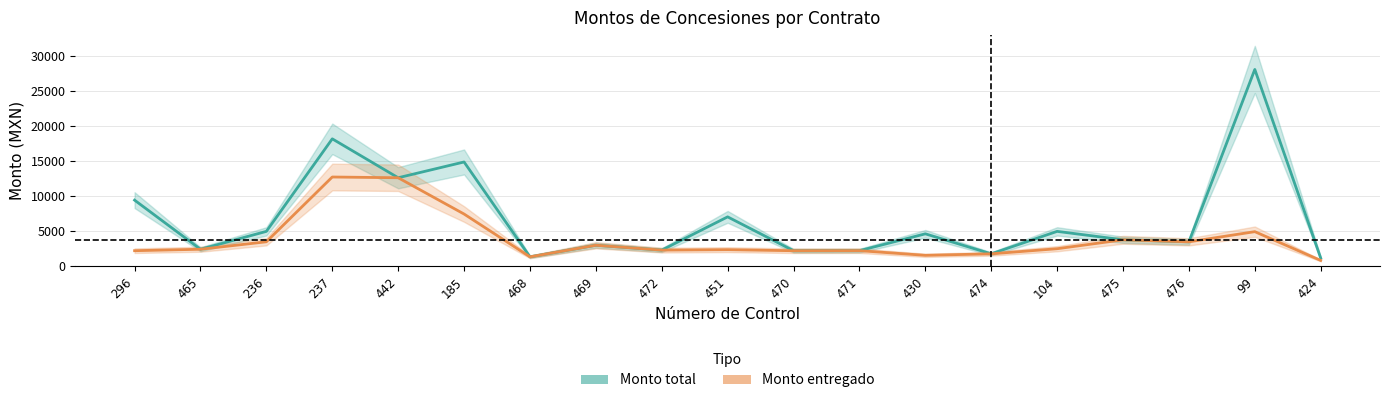

True or false: Monto entregado and Monto total intersect in this chart.

False